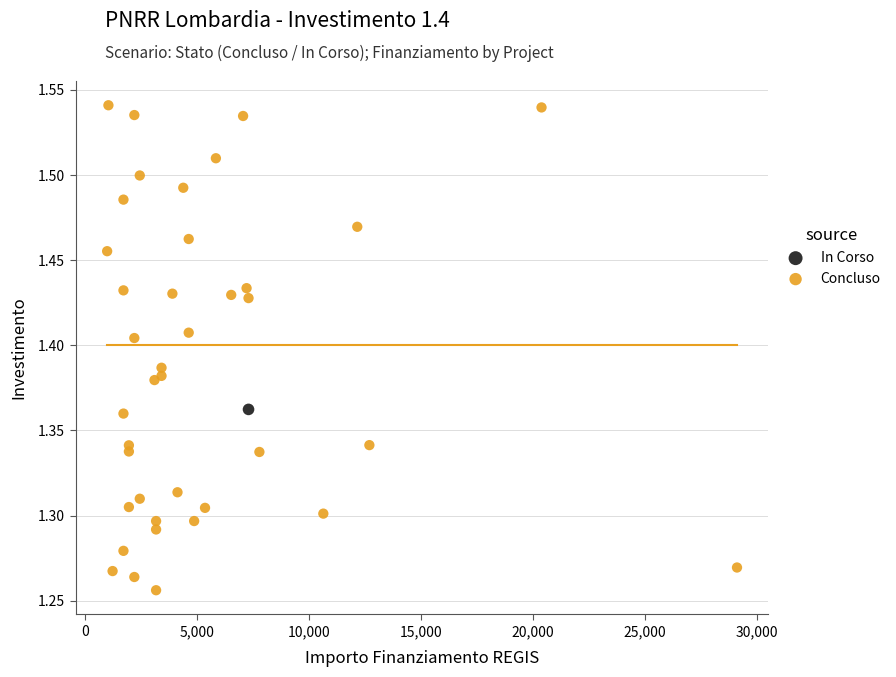

What are all the series names shown in the legend?

In Corso, Concluso